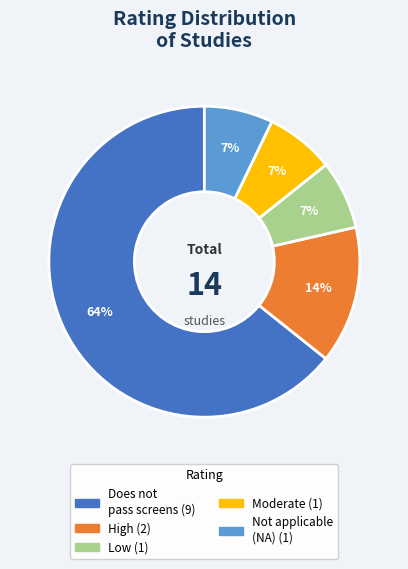

Is there any slice that represents more than half of the pie?

Yes